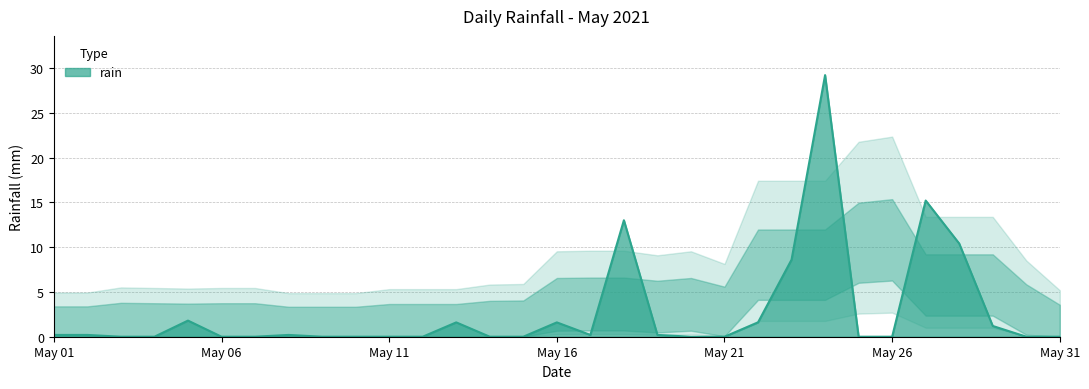

What is the difference between the maximum and minimum values?

29.2